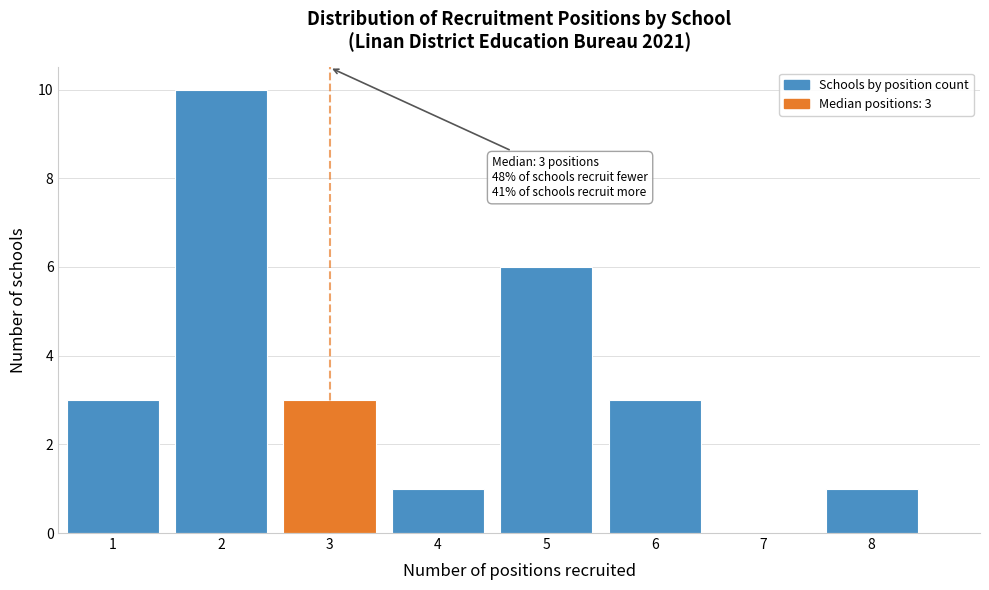

Reading left to right, transcribe all the data shown in this chart.

1=3	2=10	3=3	4=1	5=6	6=3	7=0	8=1